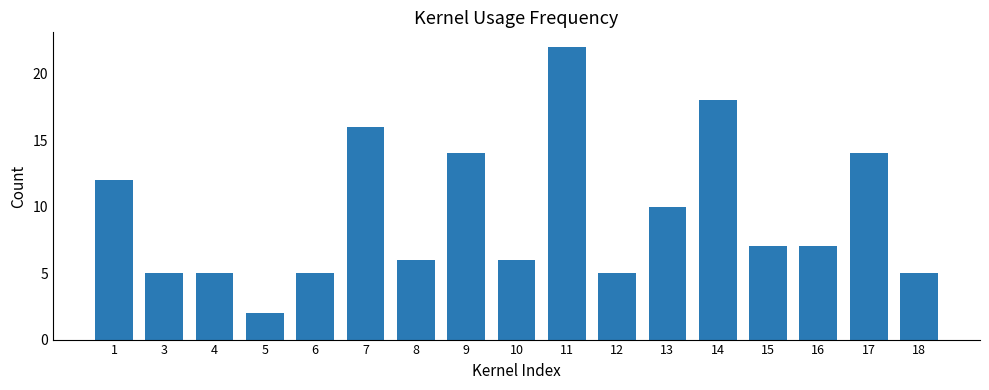

What is the difference between the maximum and minimum values?

20